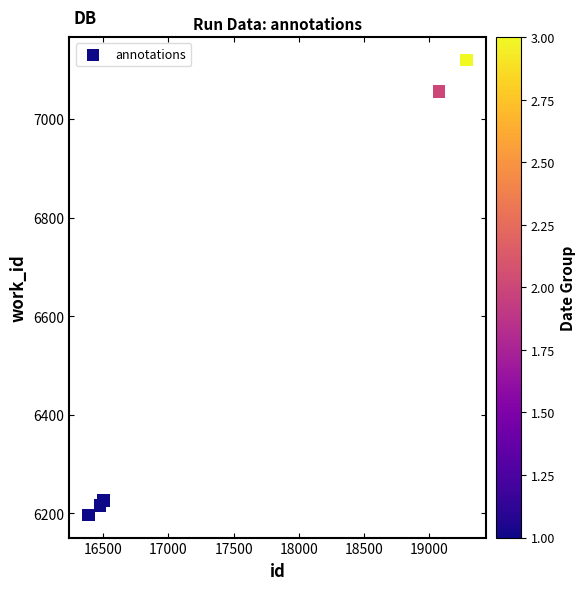

What Y value in the scatter plot is closest to 6658?

7056